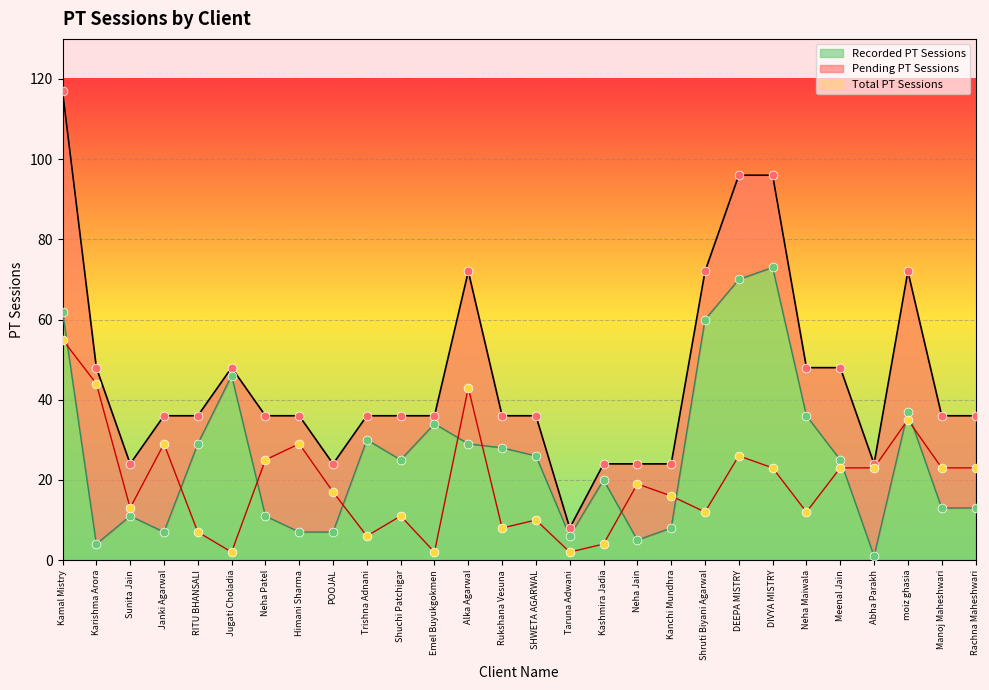

Which series contains the lowest Y value?

Recorded (line)